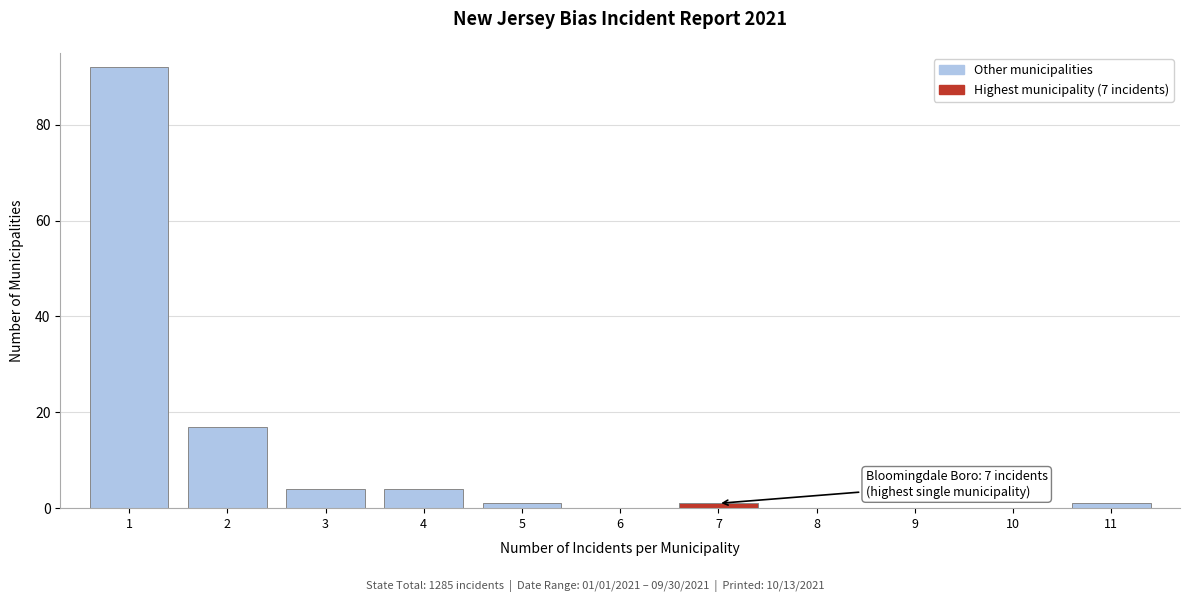

Reading left to right, what are all the values shown in this chart?

1=92	2=17	3=4	4=4	5=1	6=0	7=1	8=0	9=0	10=0	11=1